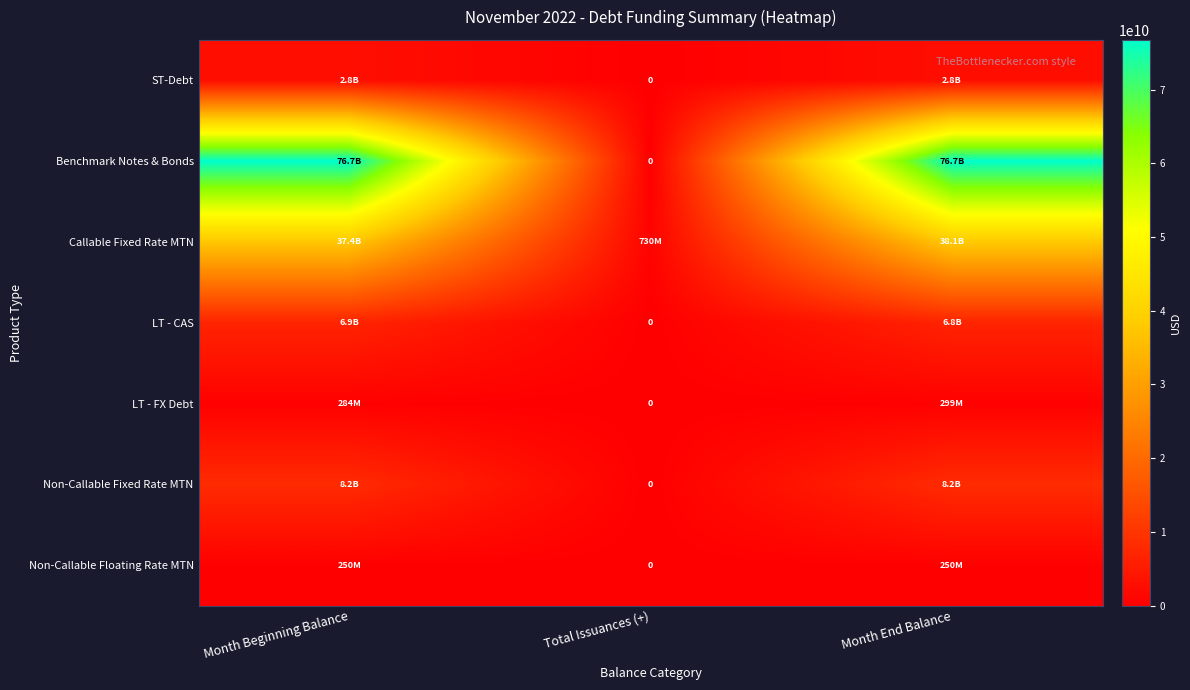

What is the sum of the Callable Fixed Rate MTN values at Total Issuances (+) and Month Beginning Balance?

38176290000.0